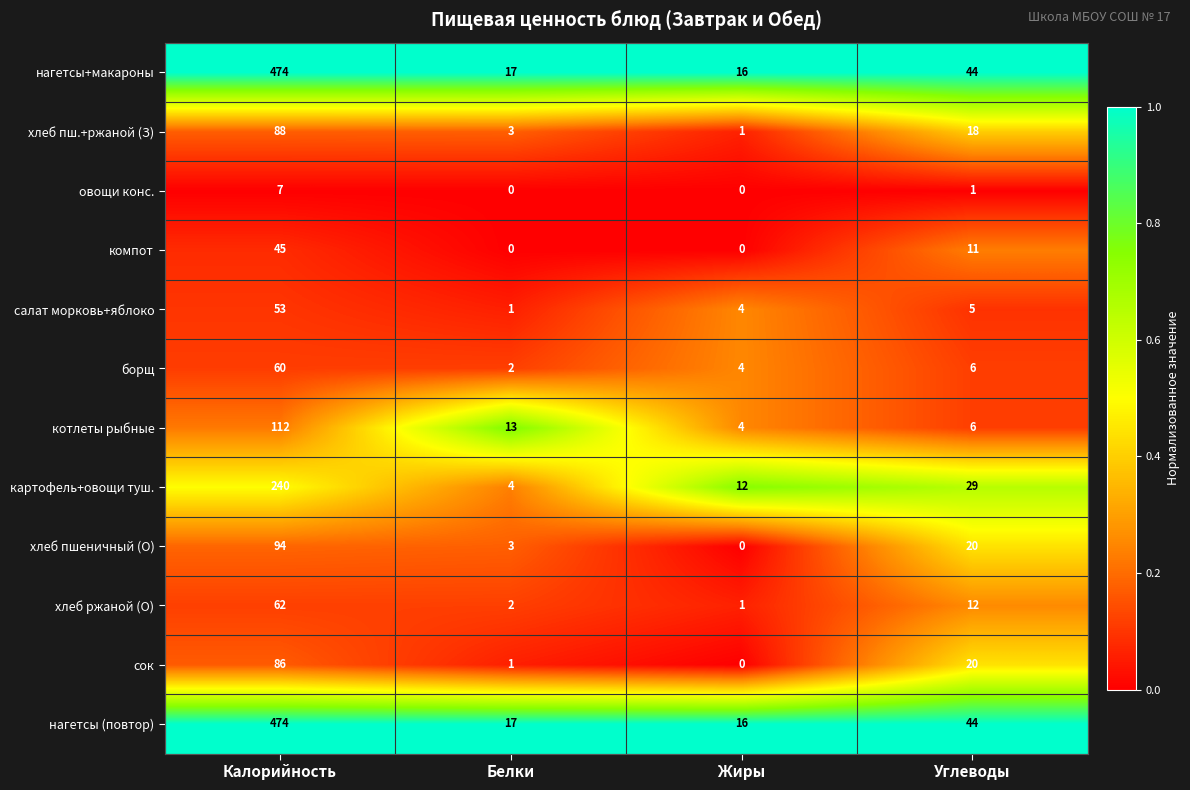

What is the total value across all series at Белки?

63